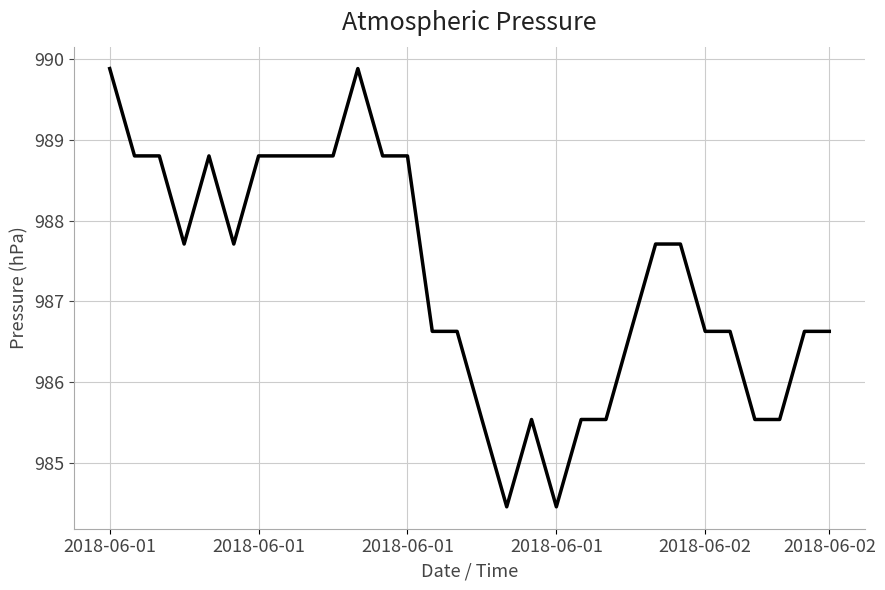

What is the smallest value displayed?

984.5